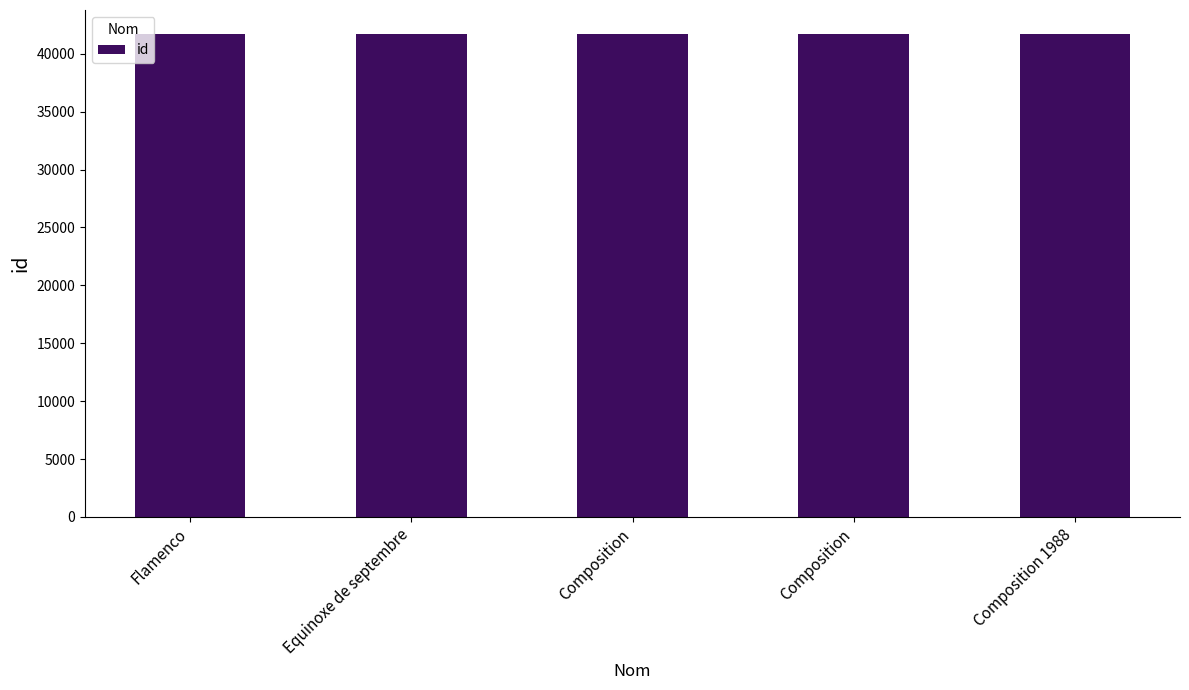

What is the label of the 3rd bar from the left?

Composition